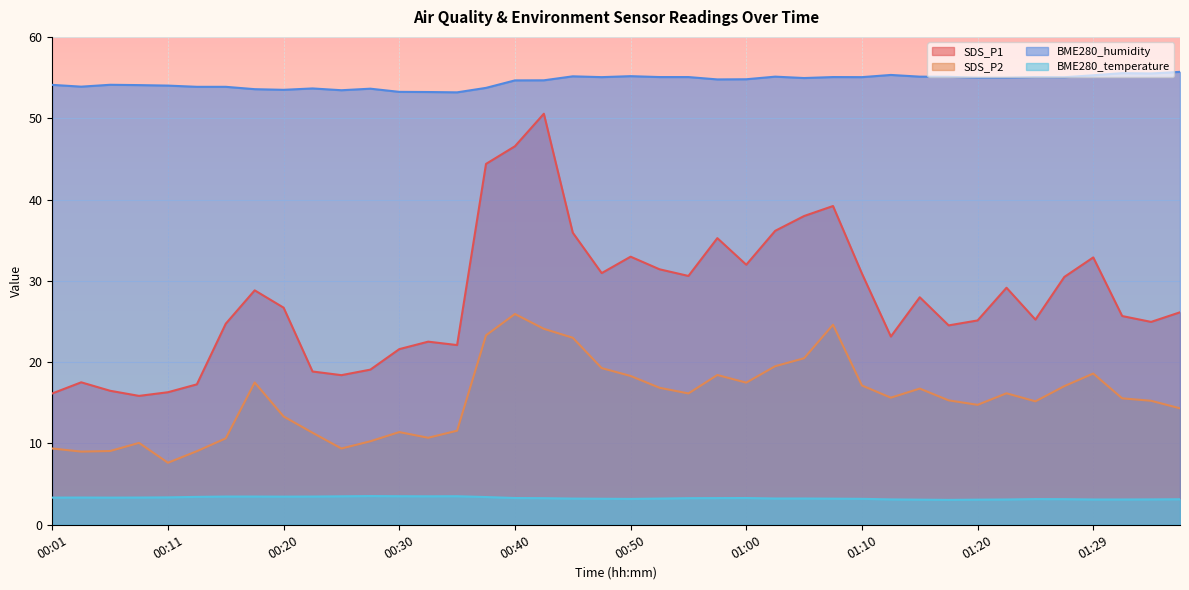

What is the greatest value displayed?

55.7